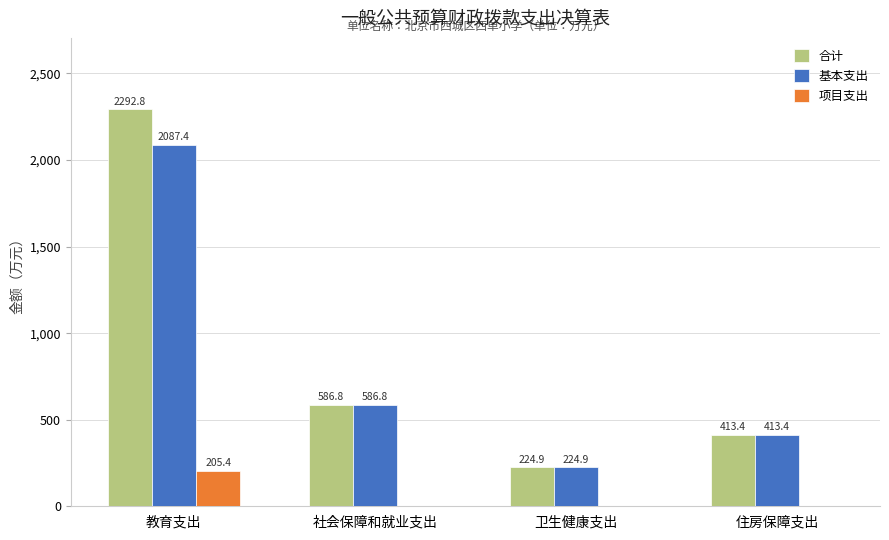

Where is 合计 nearest to the value 1258?

社会保障和就业支出